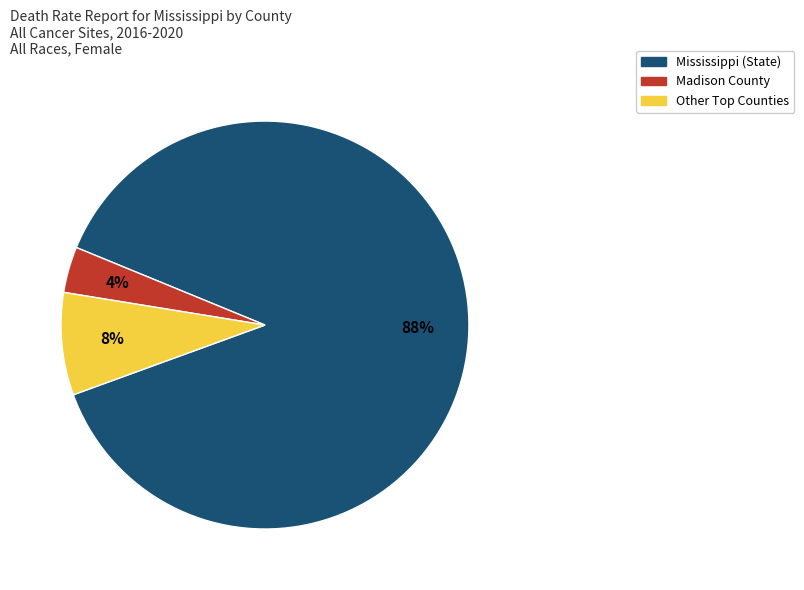

To the nearest percent, what is the average slice percentage?

33%